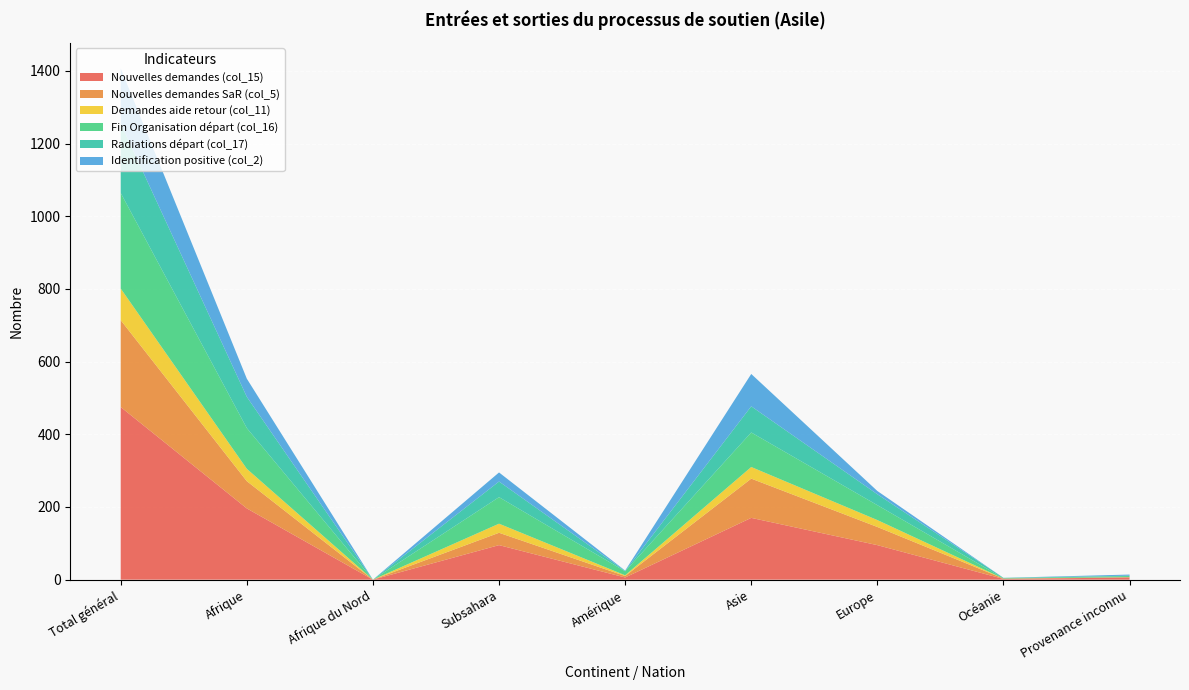

Reading right to left, transcribe all the data shown in this chart.

Nouvelles demandes (col_15): Provenance inconnu=6	Océanie=2	Europe=95	Asie=170	Amérique=6	Subsahara=95	Afrique du Nord=0	Afrique=196	Total général=475
Nouvelles demandes SaR (col_5): Provenance inconnu=1	Océanie=1	Europe=50	Asie=108	Amérique=4	Subsahara=34	Afrique du Nord=0	Afrique=75	Total général=239
Demandes aide retour (col_11): Provenance inconnu=0	Océanie=0	Europe=19	Asie=32	Amérique=2	Subsahara=25	Afrique du Nord=0	Afrique=34	Total général=87
Fin Organisation départ (col_16): Provenance inconnu=3	Océanie=1	Europe=41	Asie=95	Amérique=11	Subsahara=73	Afrique du Nord=0	Afrique=112	Total général=263
Radiations départ (col_17): Provenance inconnu=1	Océanie=1	Europe=30	Asie=72	Amérique=1	Subsahara=43	Afrique du Nord=0	Afrique=86	Total général=191
Identification positive (col_2): Provenance inconnu=3	Océanie=0	Europe=9	Asie=89	Amérique=1	Subsahara=25	Afrique du Nord=0	Afrique=50	Total général=152